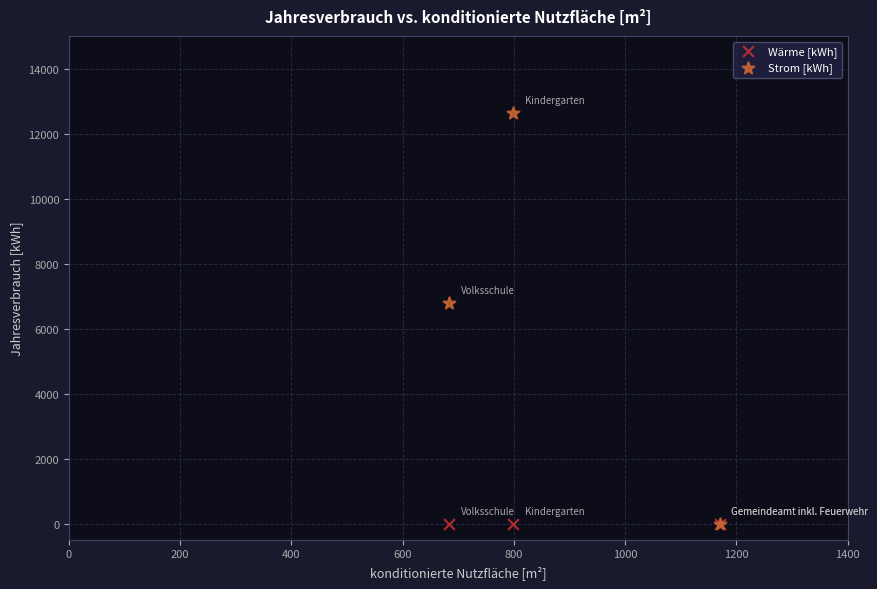

Across all series, what Y value is closest to 6313?

6791